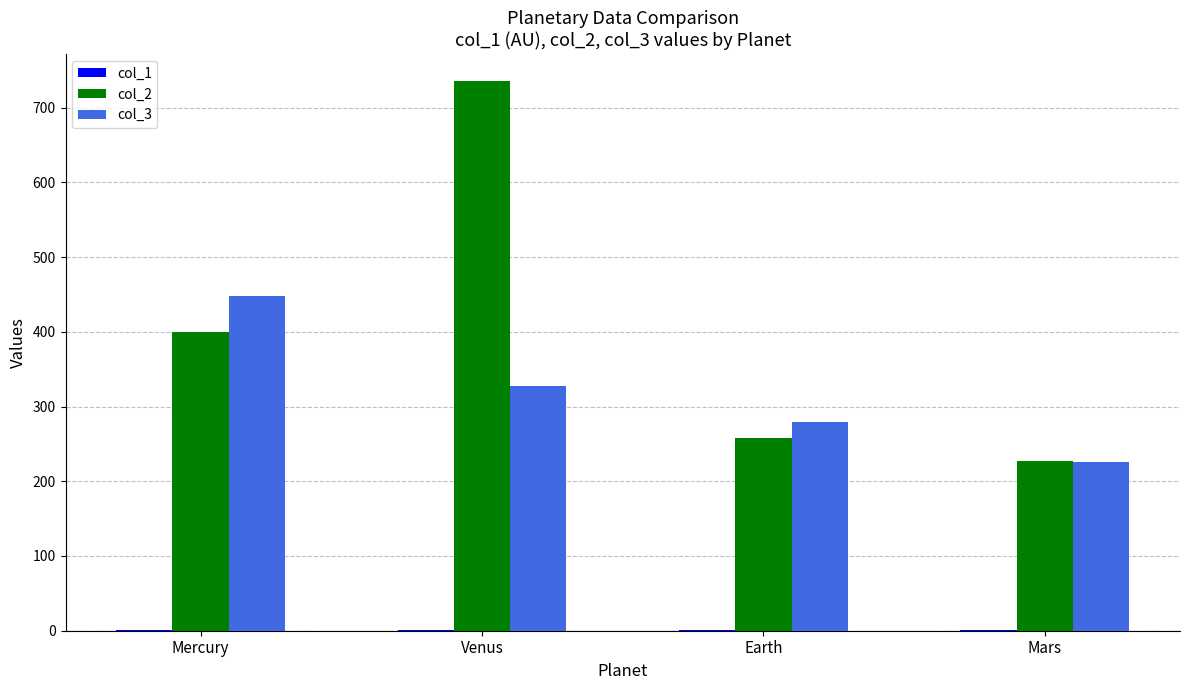

The value of col_3 at Mars is 226.0. True or false?

True